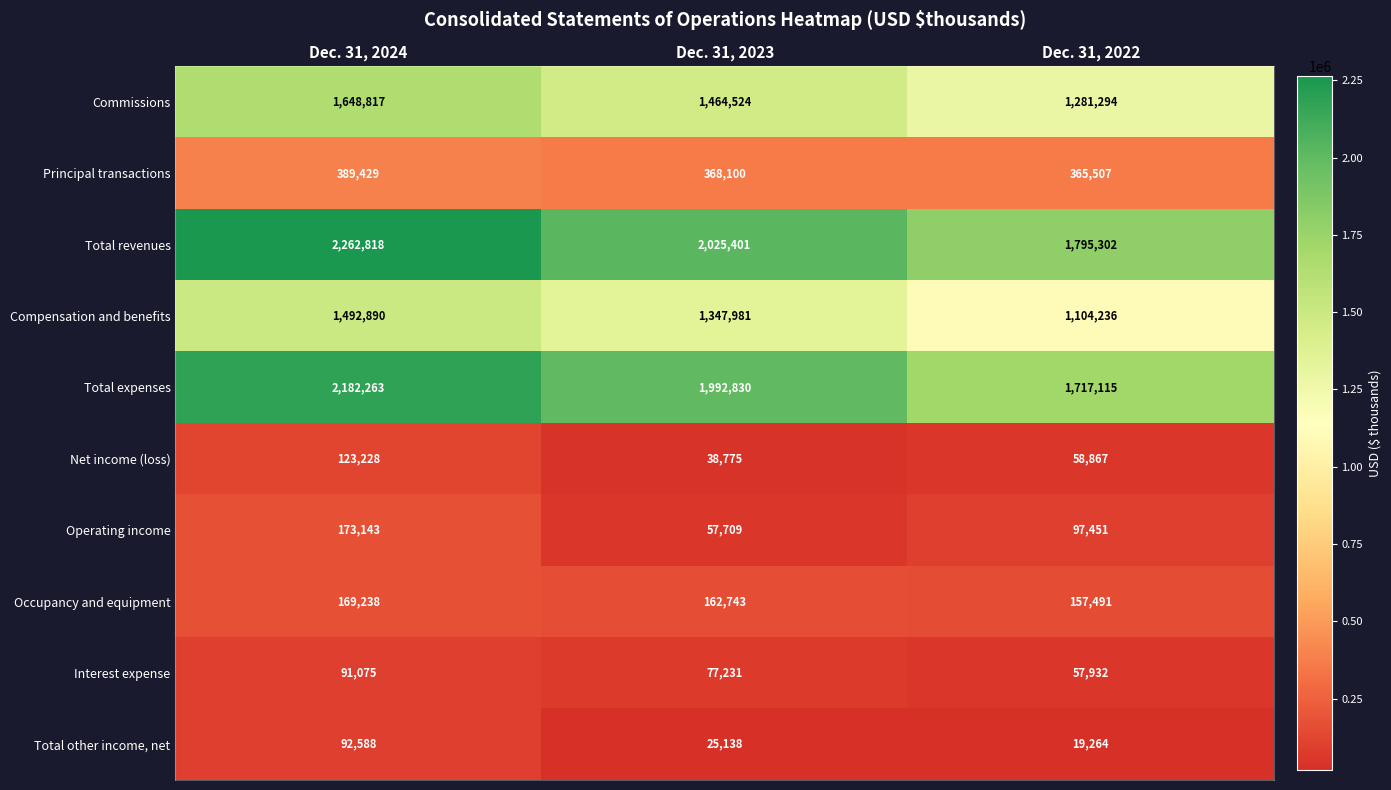

Between Dec. 31, 2024 and Dec. 31, 2022, which series saw the biggest shift?

Total revenues